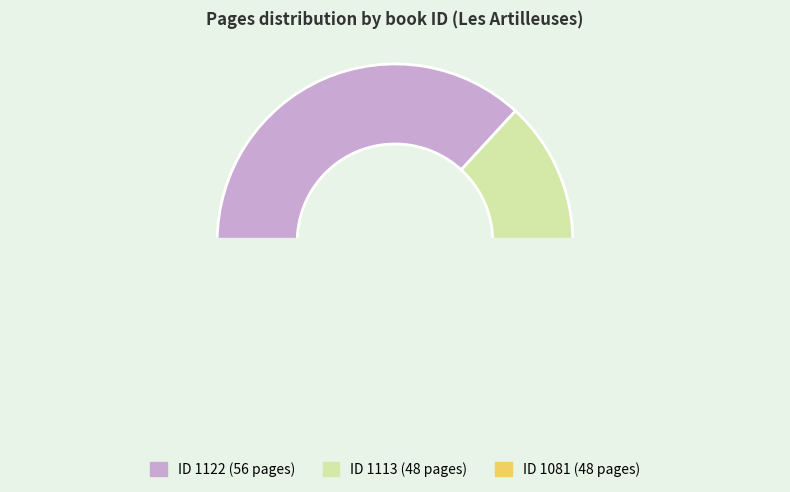

To the nearest percent, what is the combined percentage of 1081 and 1122?

68%